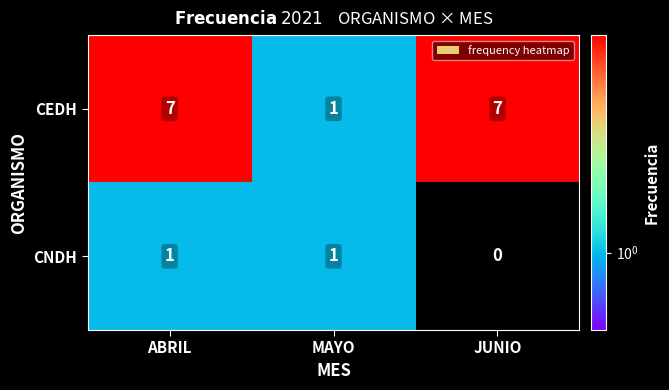

What is the difference between the highest and lowest values at ABRIL?

6